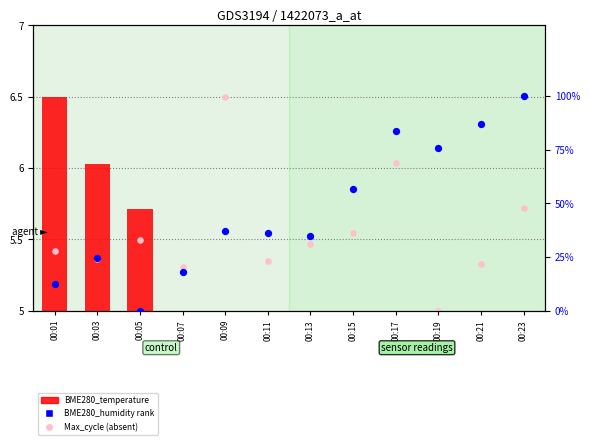

Which series reaches the minimum Y coordinate?

BME280_humidity (%)